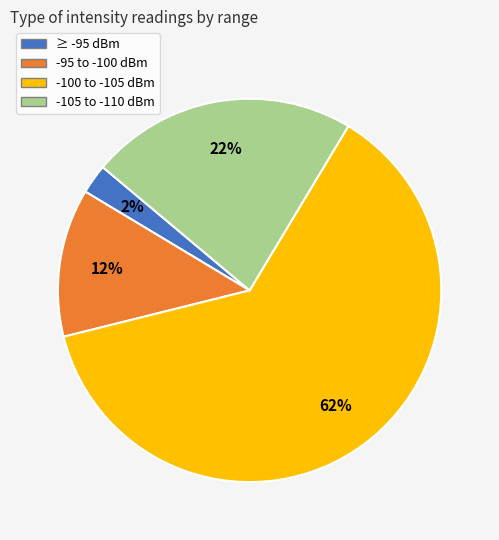

Does any single category account for the majority?

Yes